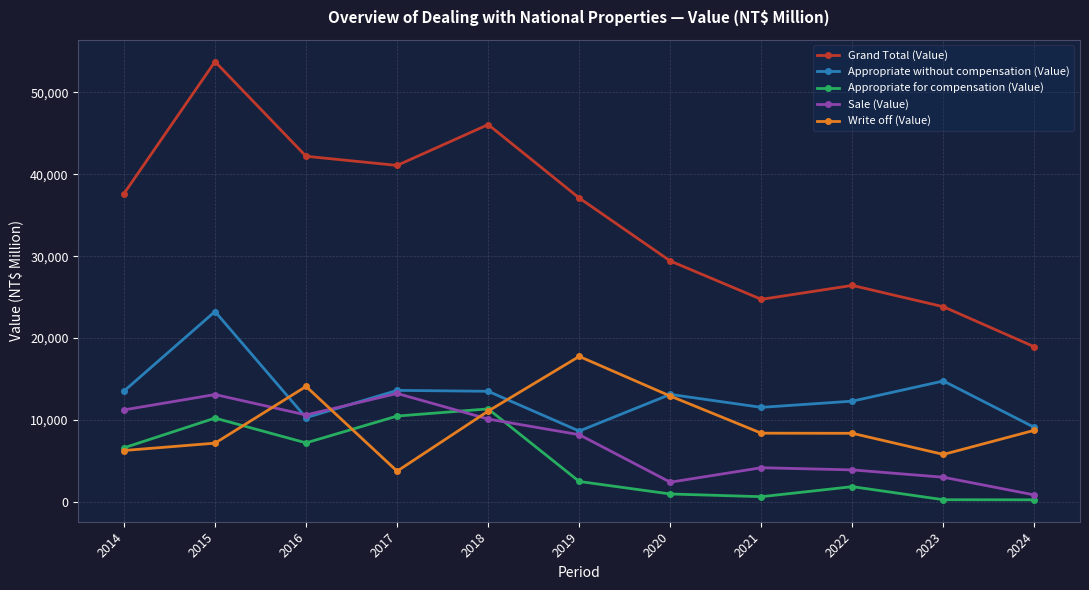

At which label is Appropriate for compensation (Value) closest to 5801?

2014